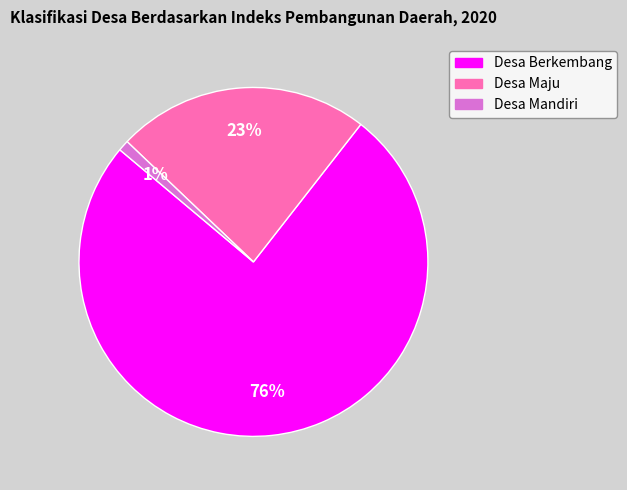

Count the number of slices in the pie.

3